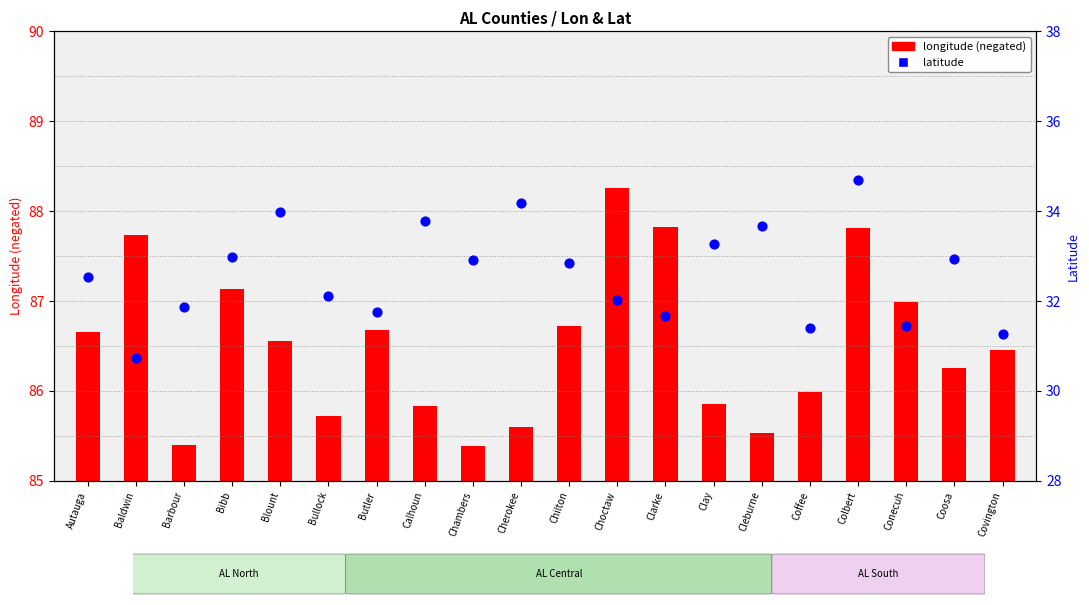

Which series reaches the maximum Y coordinate?

longitude (neg)